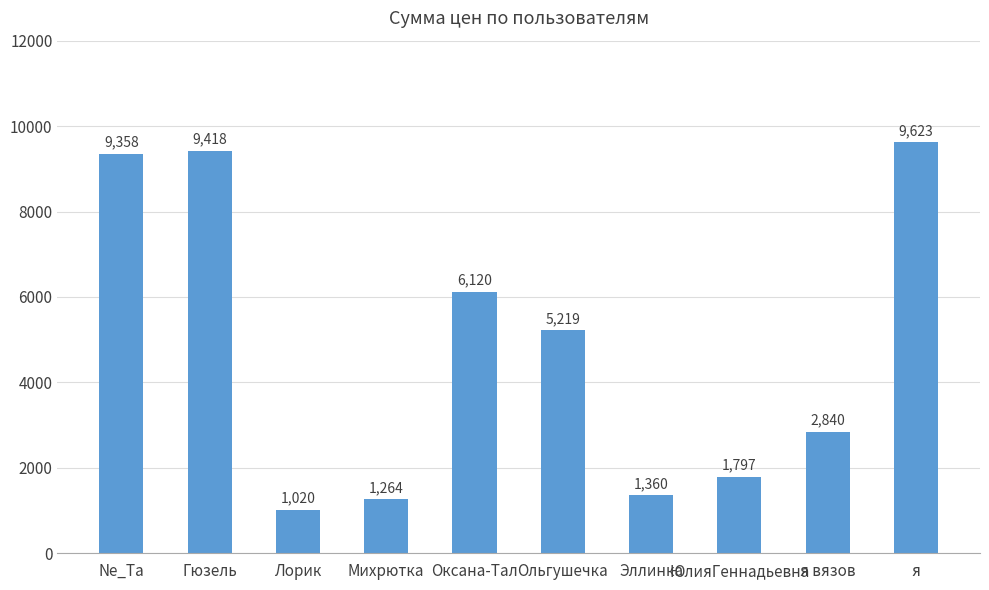

What is the label of the 4th bar from the left?

Михрютка